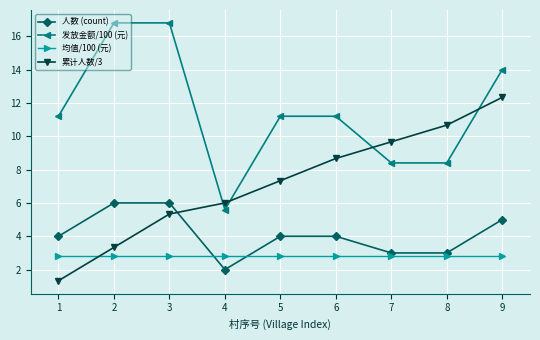

Reading right to left, what are all the values shown in this chart?

人数 (count): 9=5.0	8=3.0	7=3.0	6=4.0	5=4.0	4=2.0	3=6.0	2=6.0	1=4.0
发放金额/100 (元): 9=14.0	8=8.4	7=8.4	6=11.2	5=11.2	4=5.6	3=16.8	2=16.8	1=11.2
均值/100 (元): 9=2.8	8=2.8	7=2.8	6=2.8	5=2.8	4=2.8	3=2.8	2=2.8	1=2.8
累计人数/3: 9=12.3	8=10.7	7=9.7	6=8.7	5=7.3	4=6.0	3=5.3	2=3.3	1=1.3